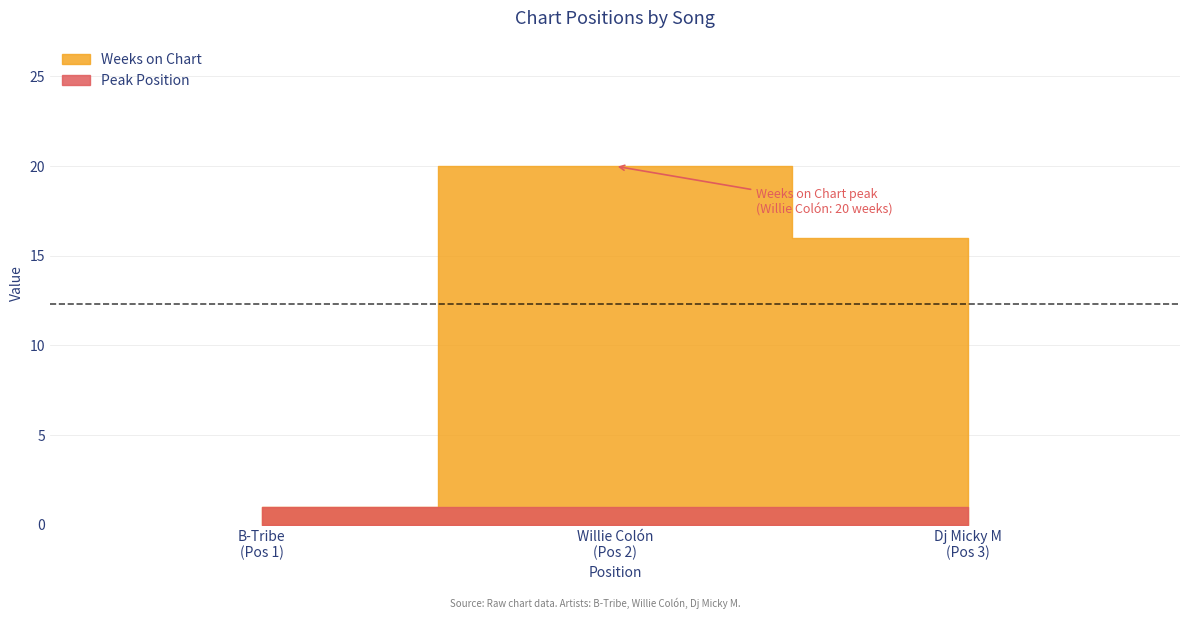

What is the value of the Weeks on Chart point at the 2nd from the left?

20